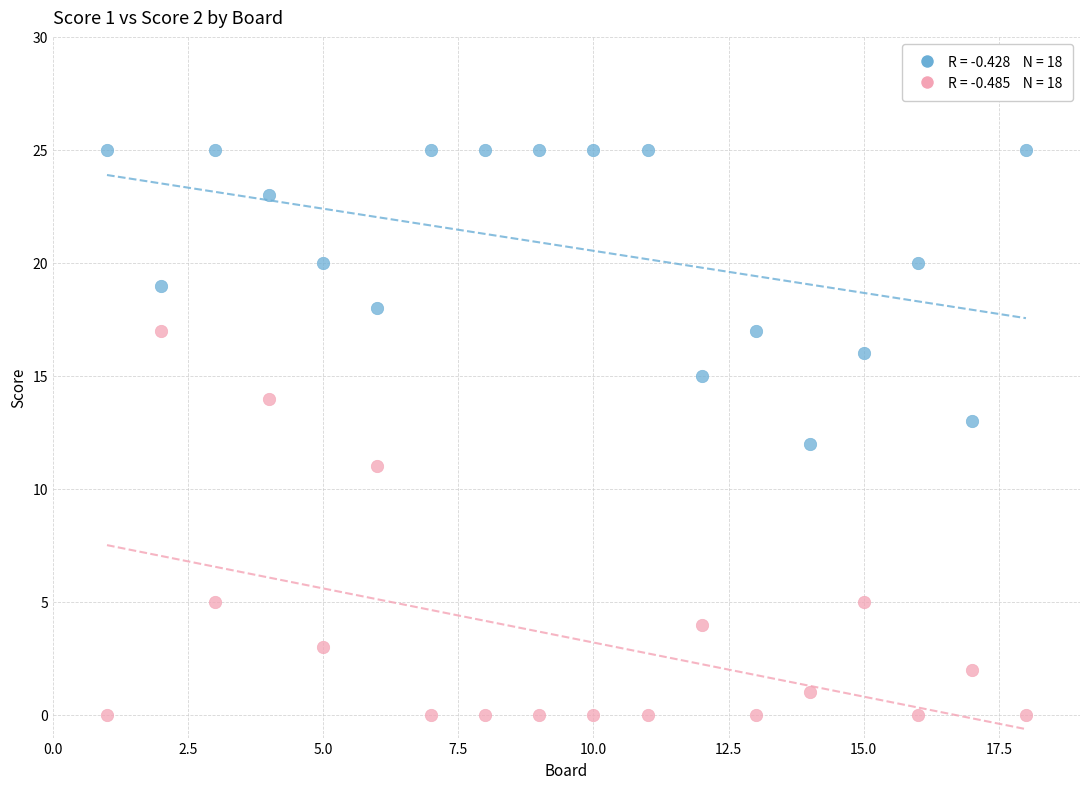

Across all data points, what is the range of X values (max minus min)?

17